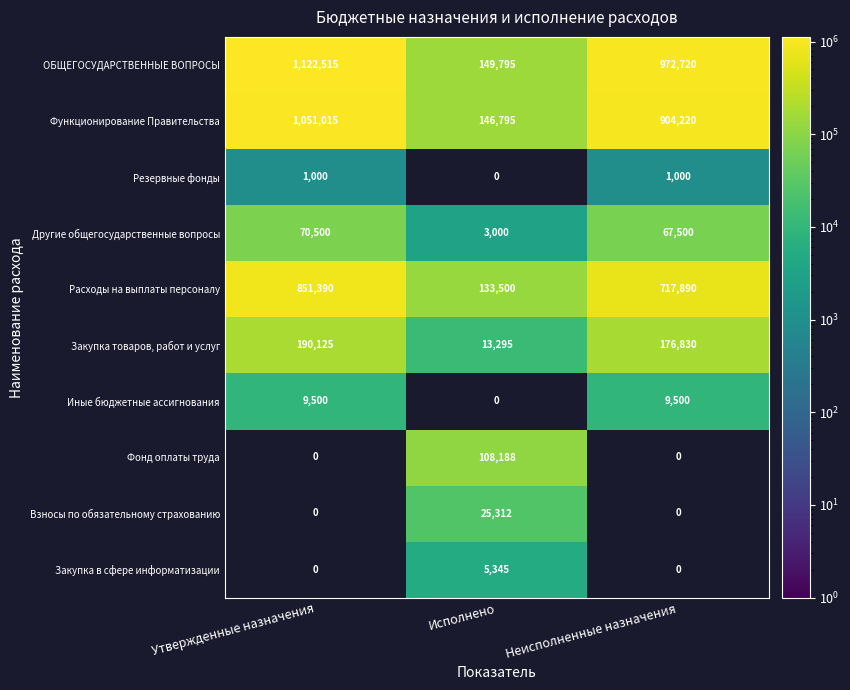

What is the sum of the Другие общегосударственные вопросы values at Утвержденные назначения and Неисполненные назначения?

138000